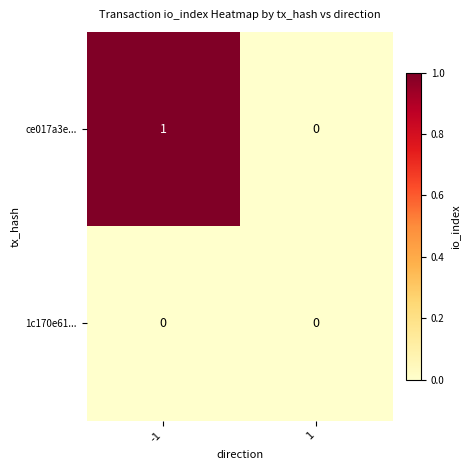

True or false: ce017a3e... has a value of 2 at -1.

False